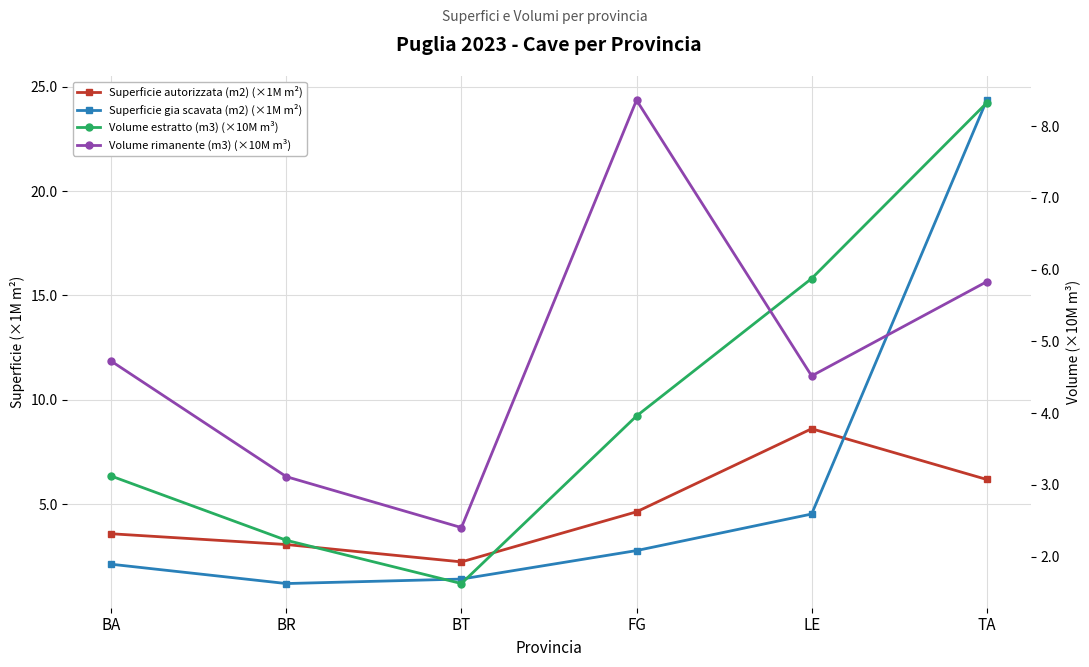

Reading right to left, transcribe all the data shown in this chart.

Superficie autorizzata (m2) (×1M m²): 6.2	8.6	4.6	2.2	3.1	3.6
Superficie gia scavata (m2) (×1M m²): 24.4	4.5	2.8	1.4	1.2	2.1
Volume estratto (m3) (×10M m³): 8.3	5.9	4.0	1.6	2.2	3.1
Volume rimanente (m3) (×10M m³): 5.8	4.5	8.4	2.4	3.1	4.7